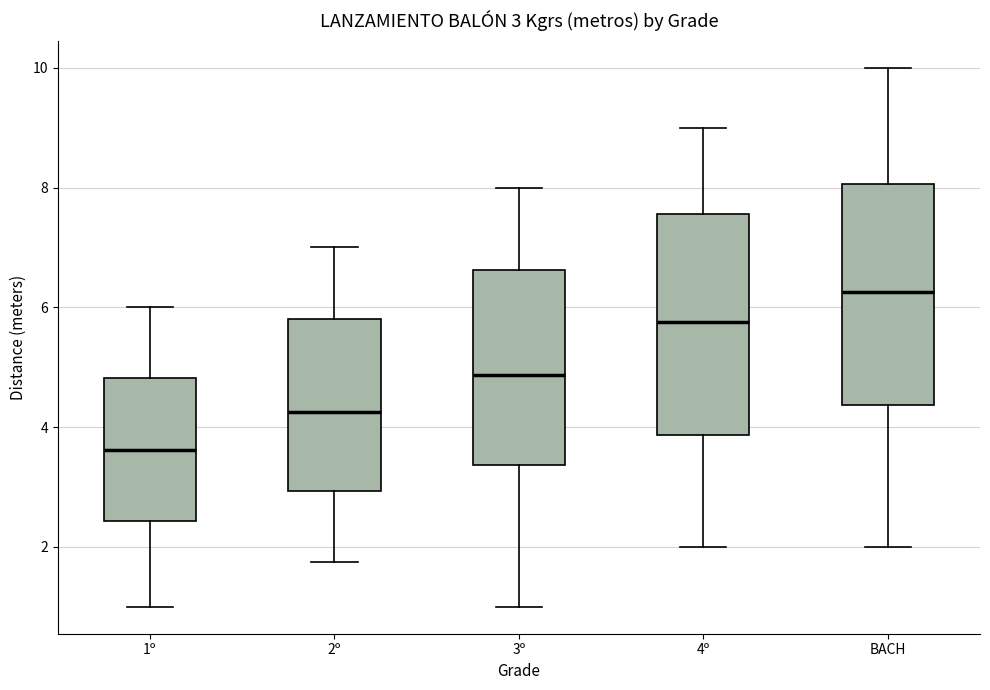

Which box has the highest median line?

BACH